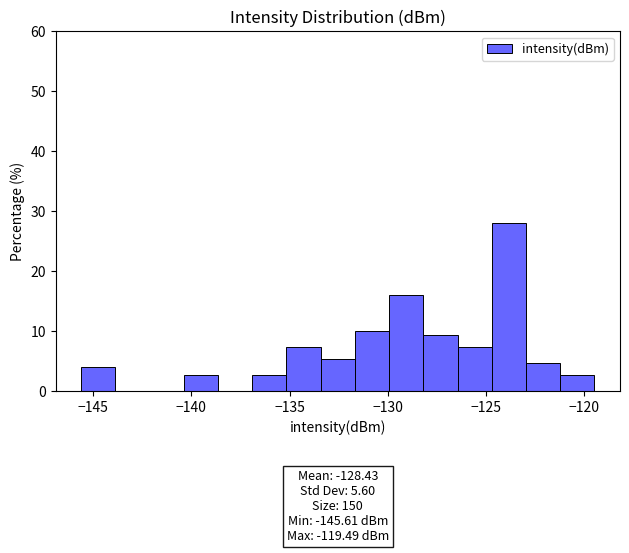

Read against the x-axis, roughly where is the centre of the tallest bar?

-124.0